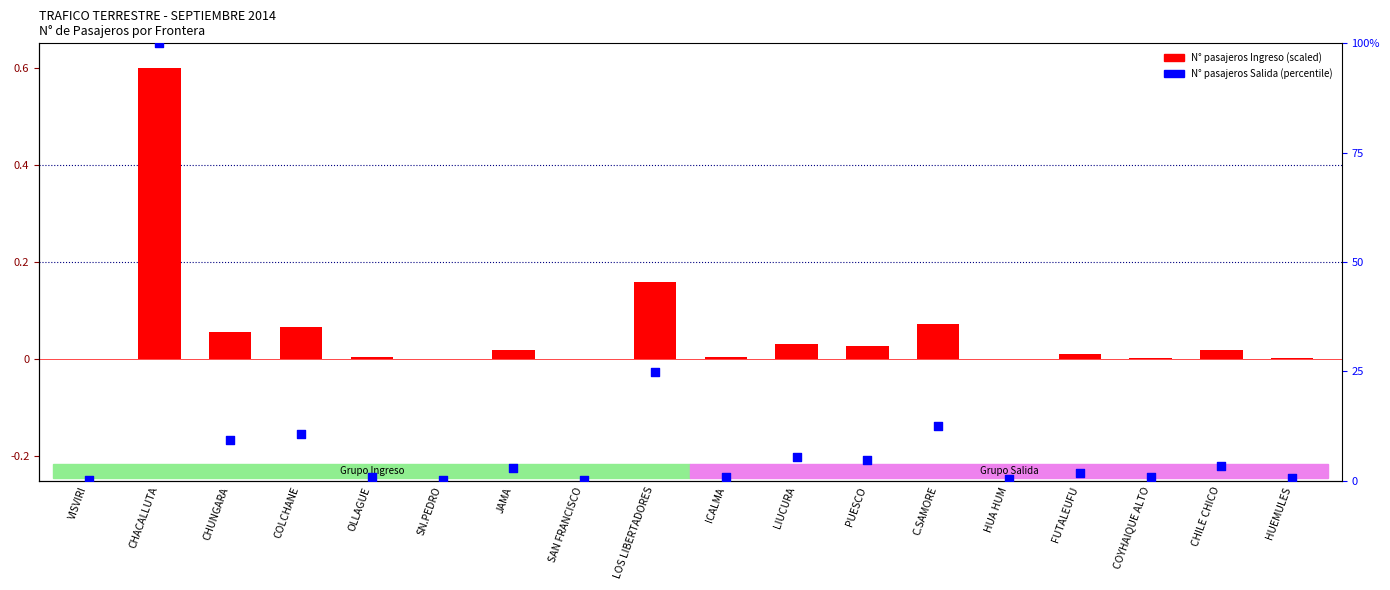

Which series reaches the maximum Y coordinate?

N° pasajeros Salida